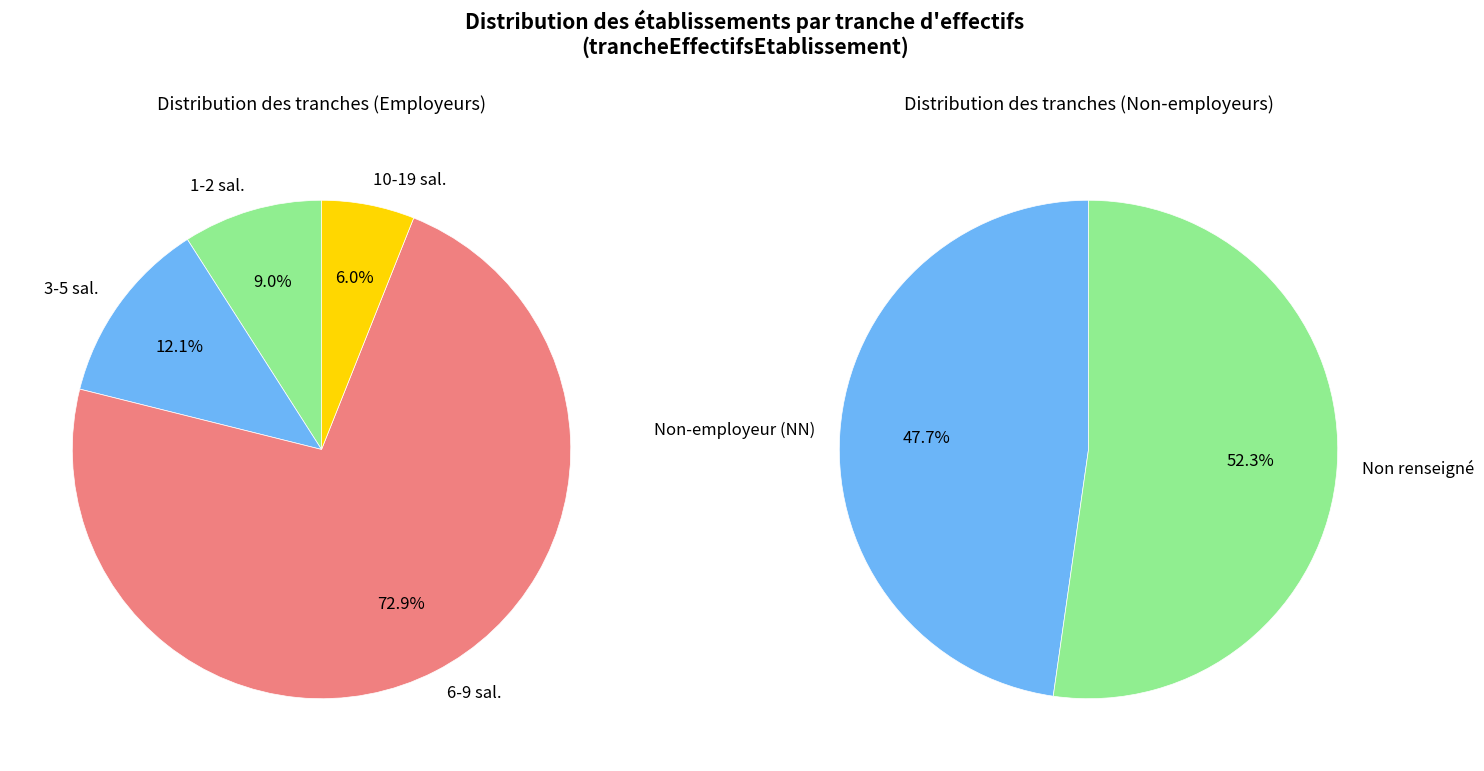

Count the number of slices in the pie.

6